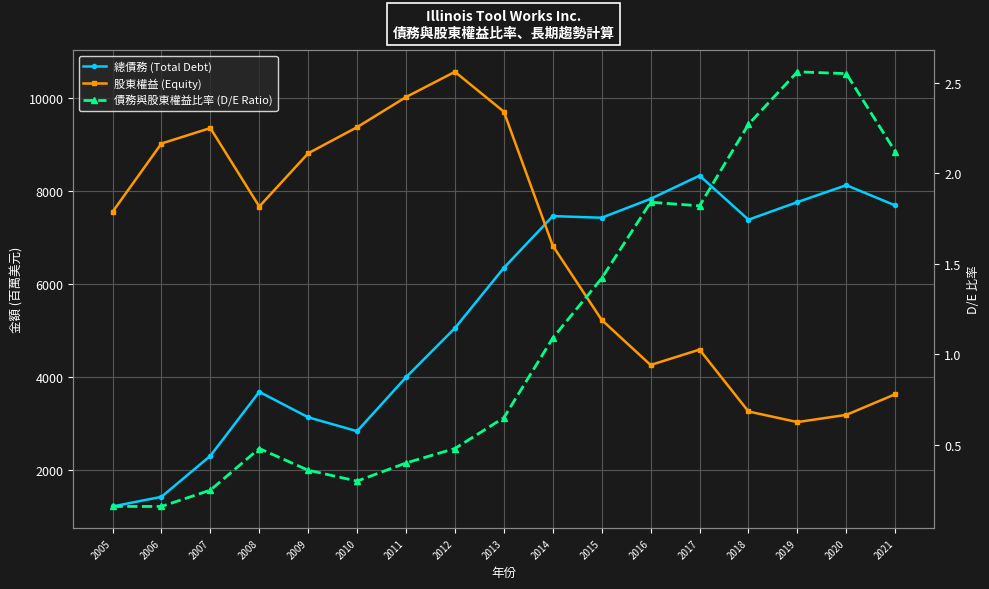

Is it true that 股東權益 (Equity) equals 6249.3 at 2016?

False